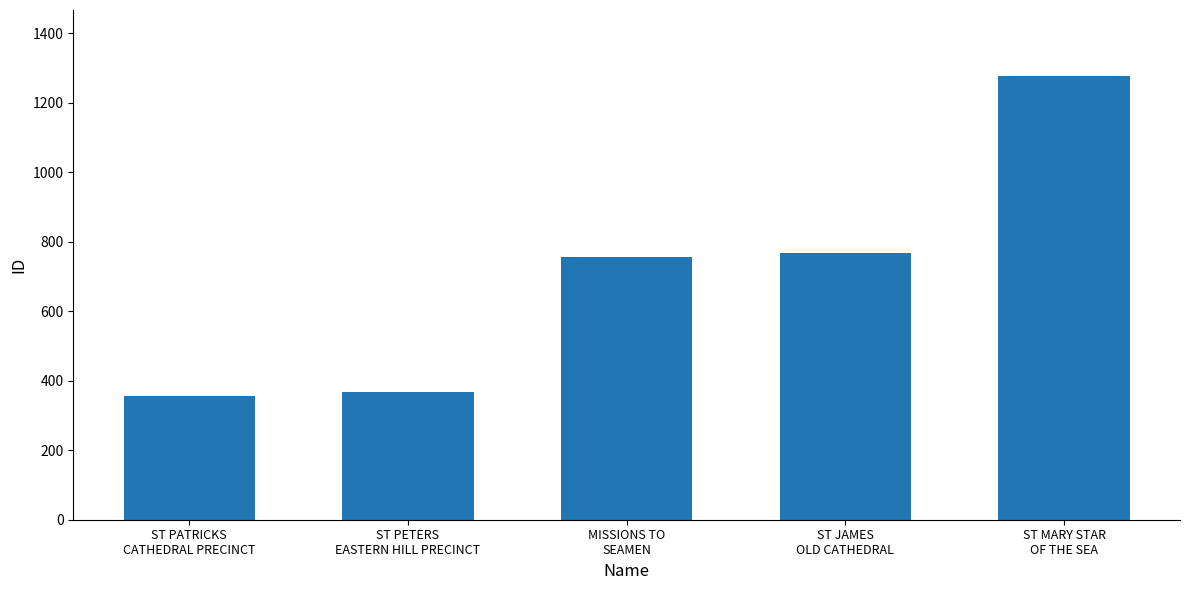

At which category does the chart reach its minimum across all series?

ST PATRICKS
CATHEDRAL PRECINCT